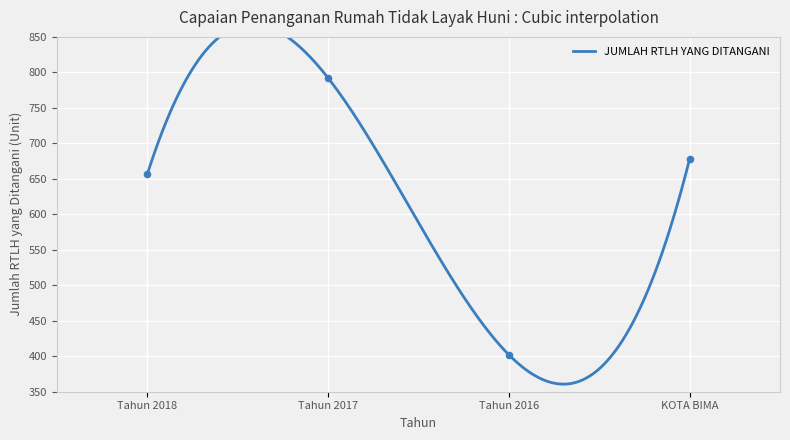

What is the change in value from Tahun 2018 to KOTA BIMA?

+21